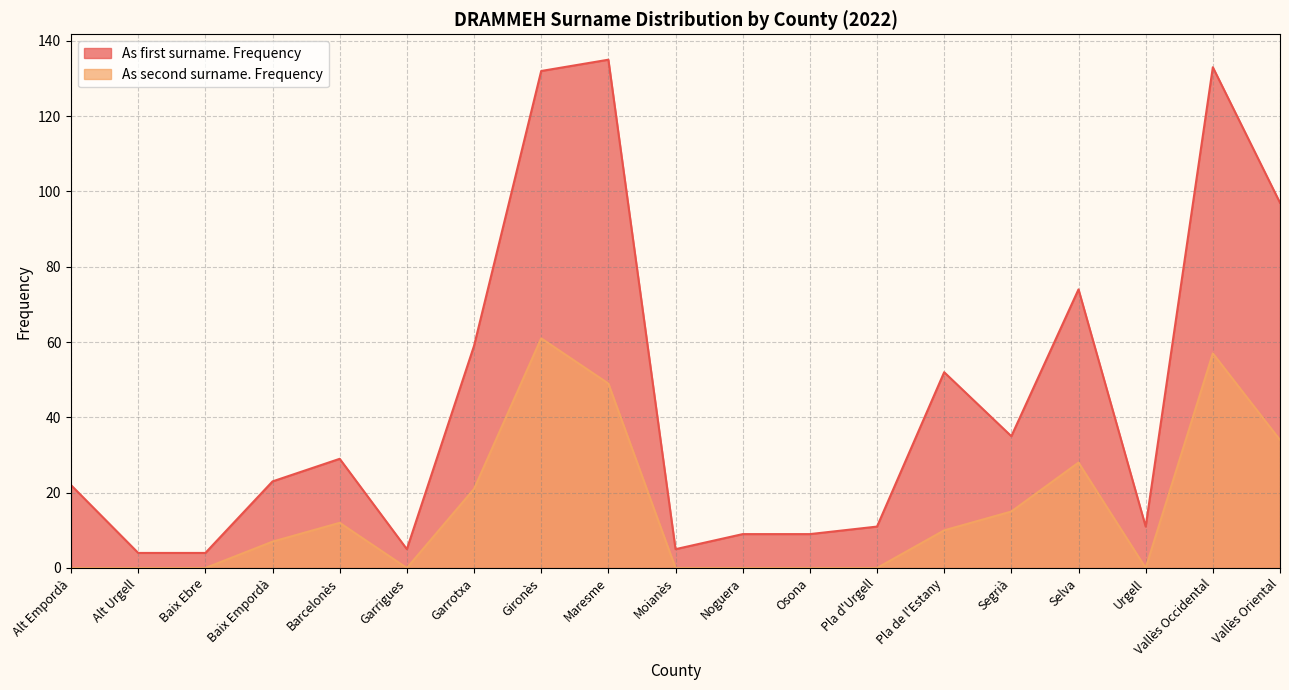

What is the sum of the As first surname. Frequency values at Barcelonès and Baix Ebre?

33